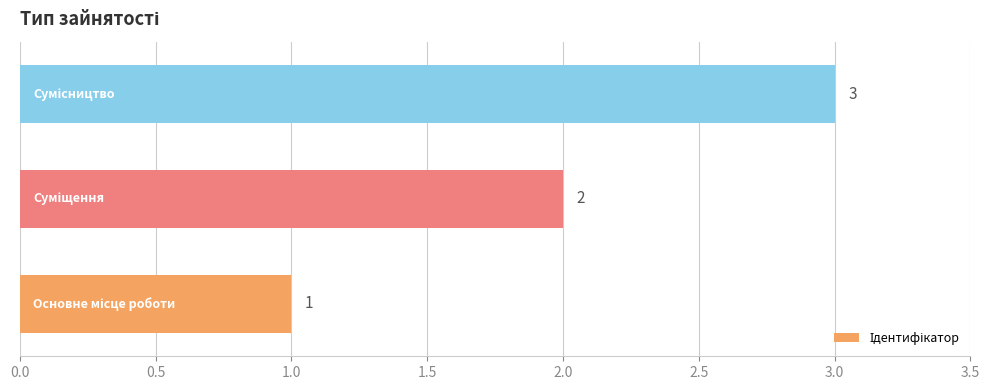

What is the greatest value displayed?

3